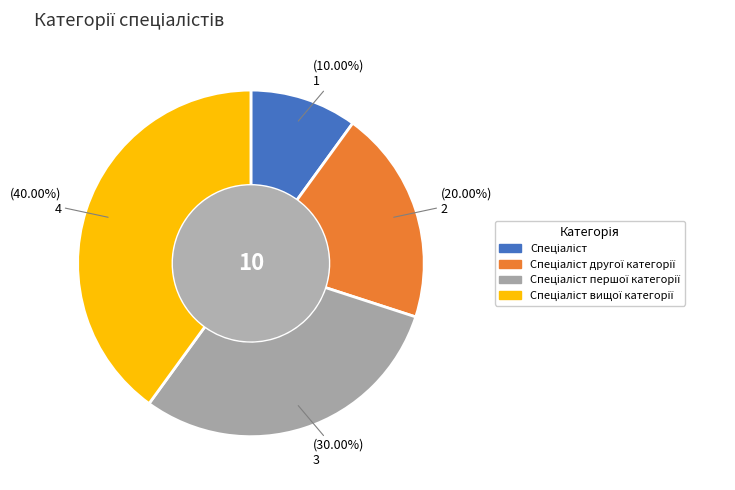

Does any single category account for the majority?

No